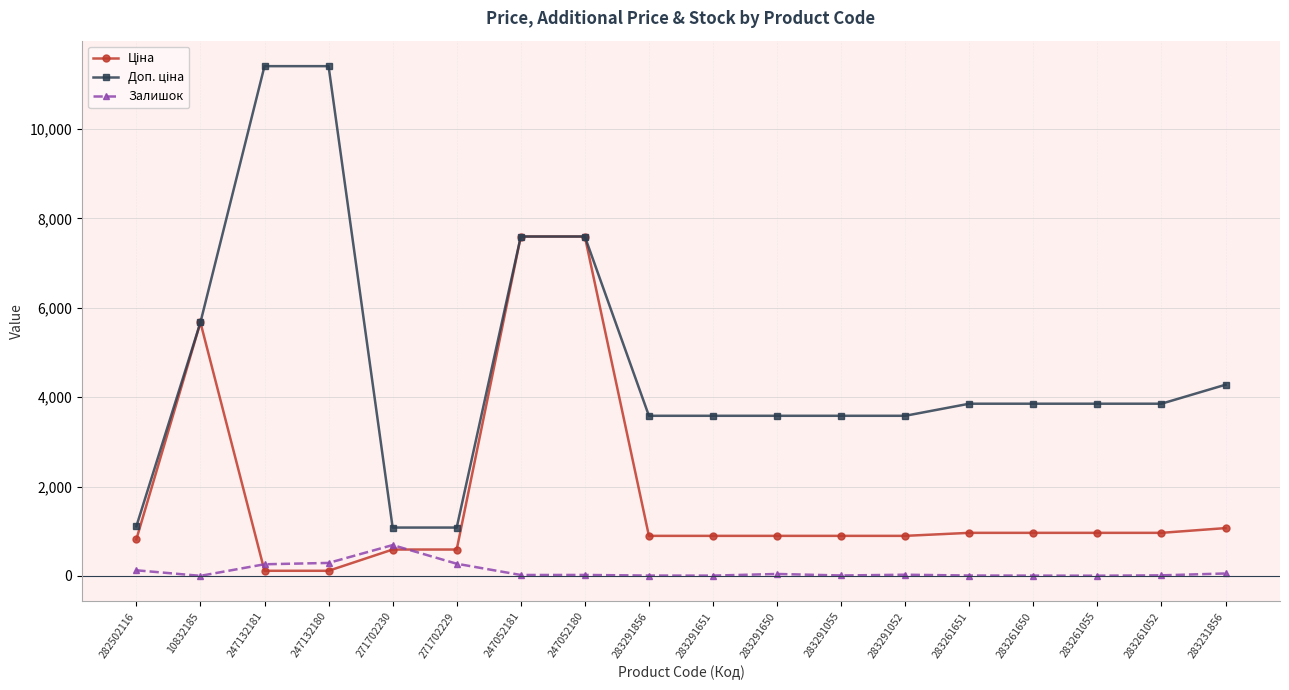

What is the maximum value shown in the chart?

11410.0